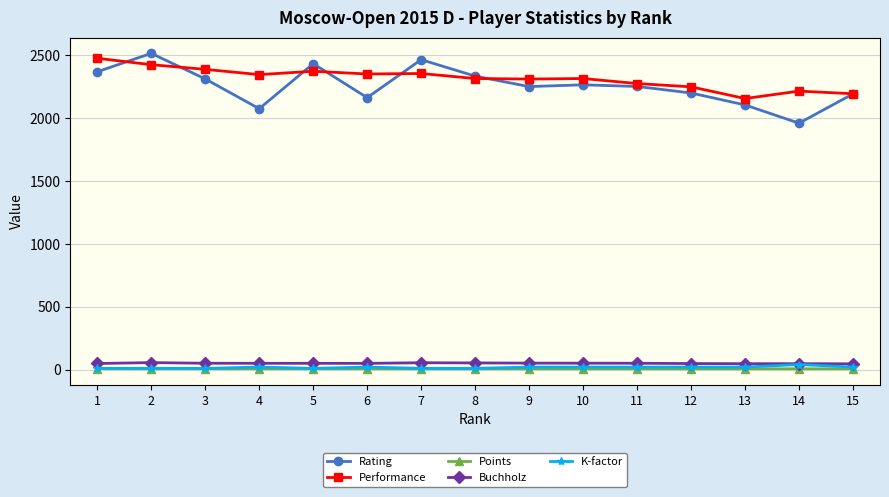

What is the highest value of the Rating series?

2514.0